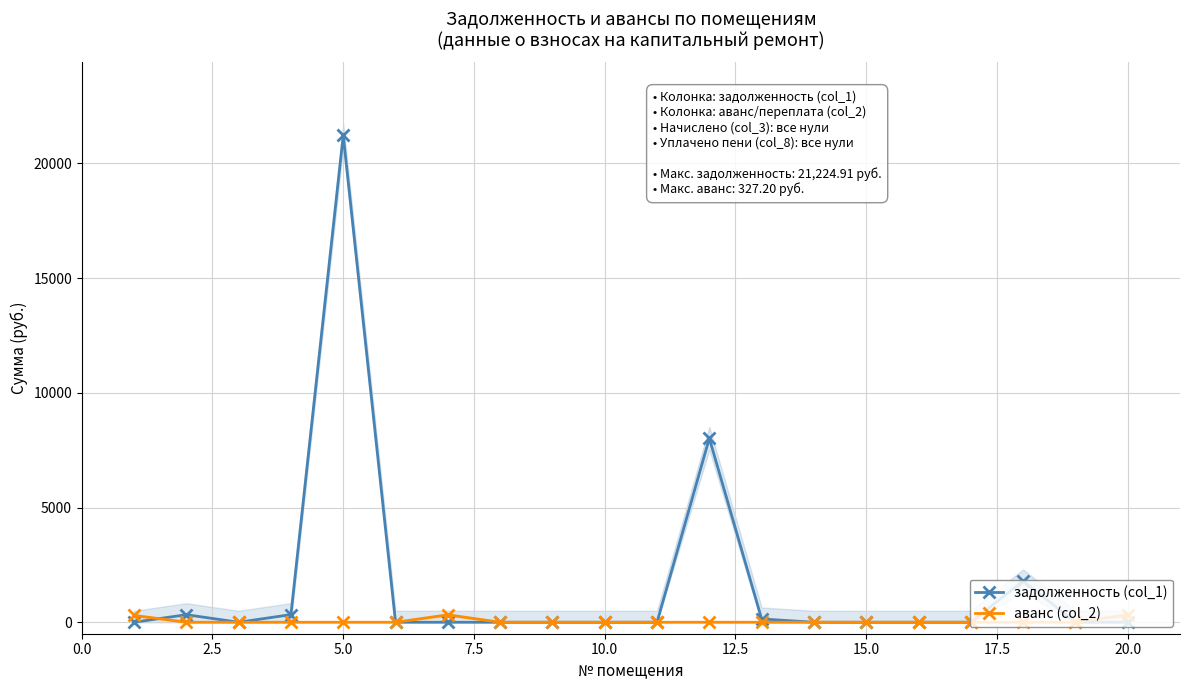

The value of задолженность (col_1) at 17.5 is 14387.2. True or false?

False